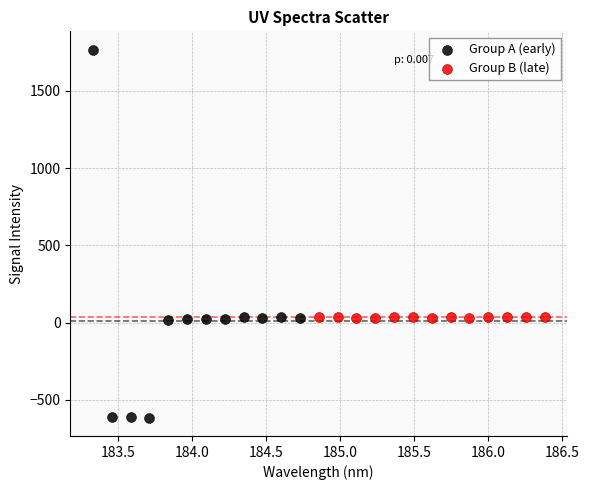

Which series reaches the maximum Y coordinate?

Group A (early)